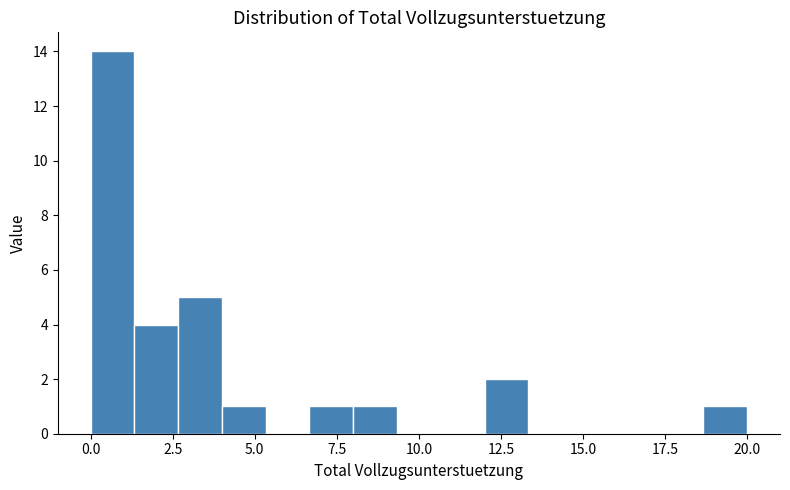

Around what value on the x-axis is the tallest bar? Give the approximate position of its centre, as read against the axis.

0.5